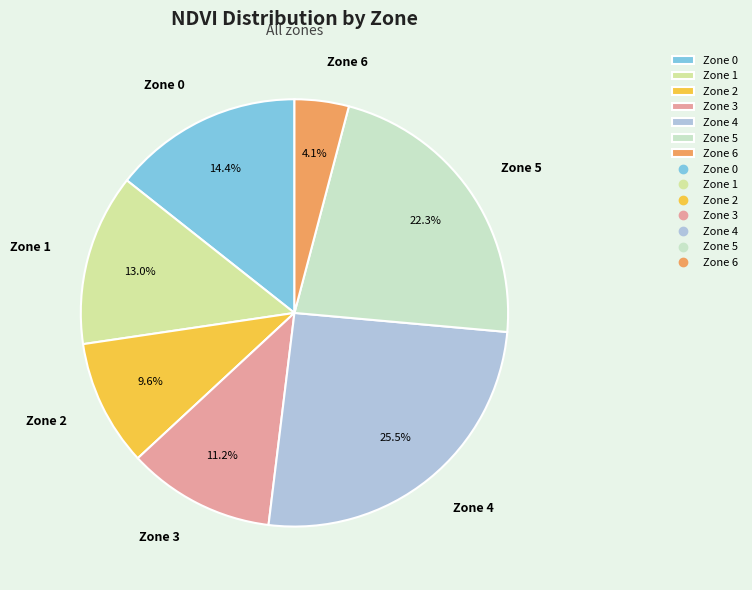

To the nearest percent, what is the average slice percentage?

14%